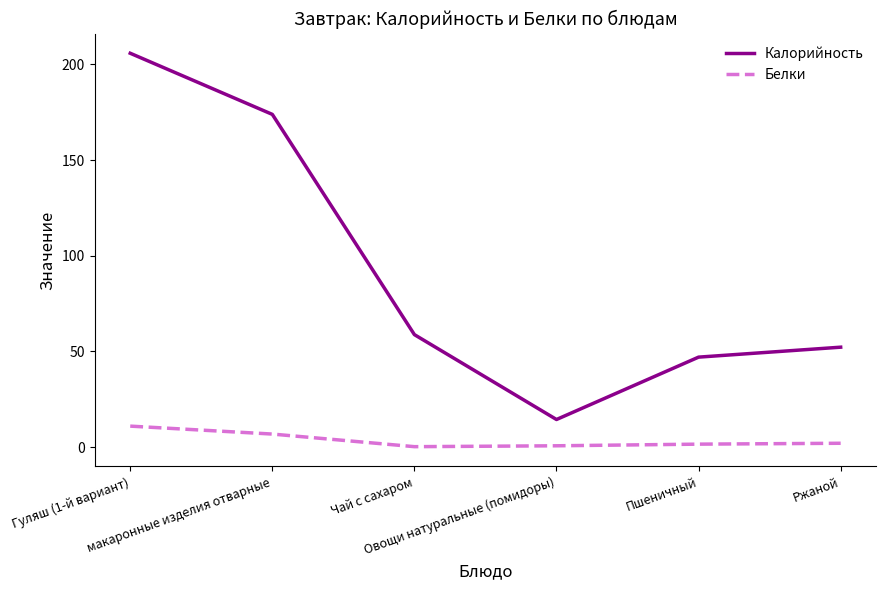

Which series has the widest spread of values?

Калорийность